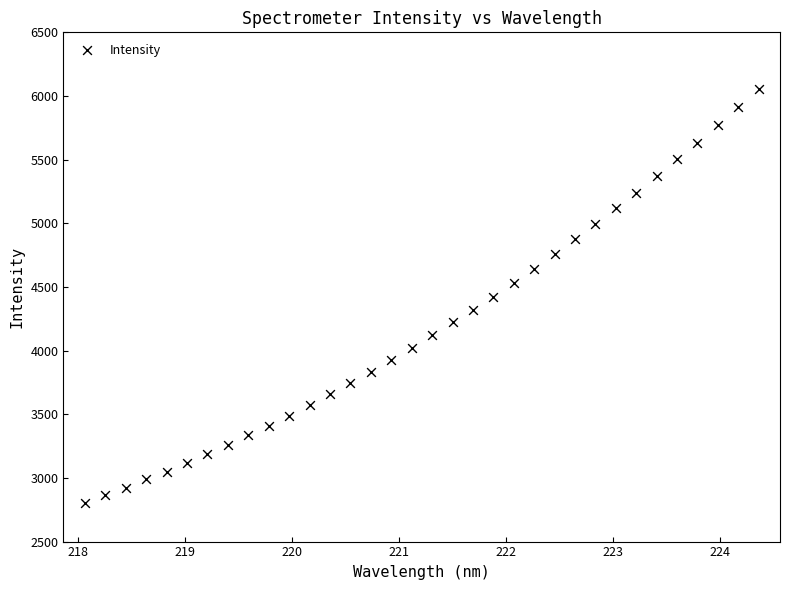

What is the range of X values (max minus min)?

6.3